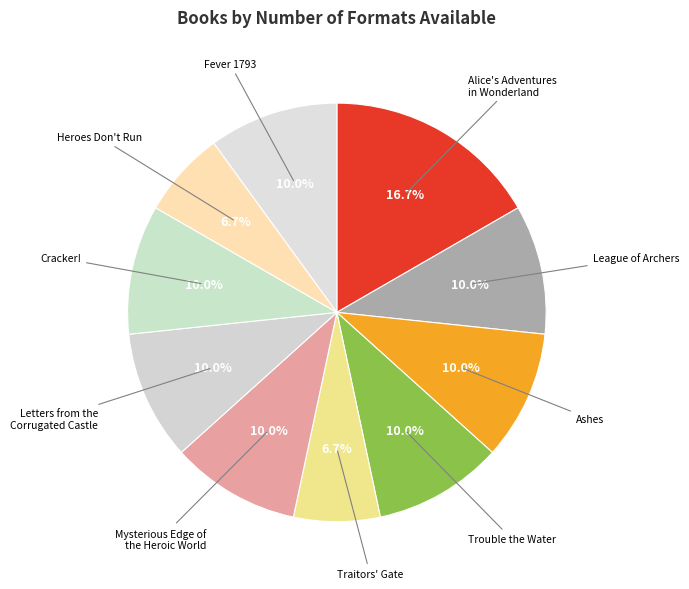

How many segments does this pie chart have?

10